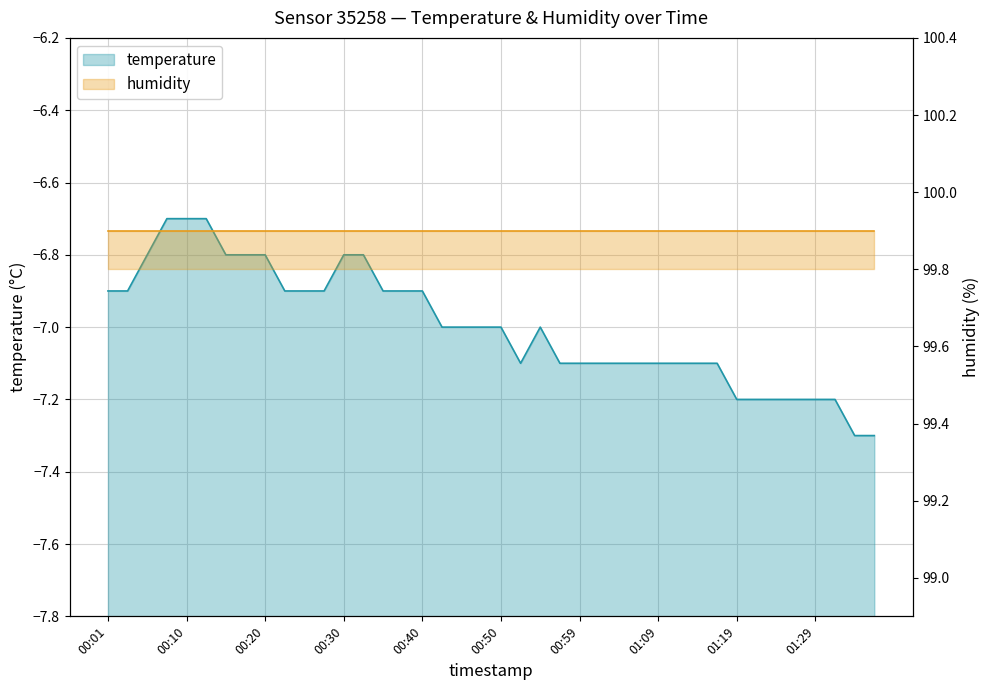

True or false: the data shows -7.2 at 01:24.

True